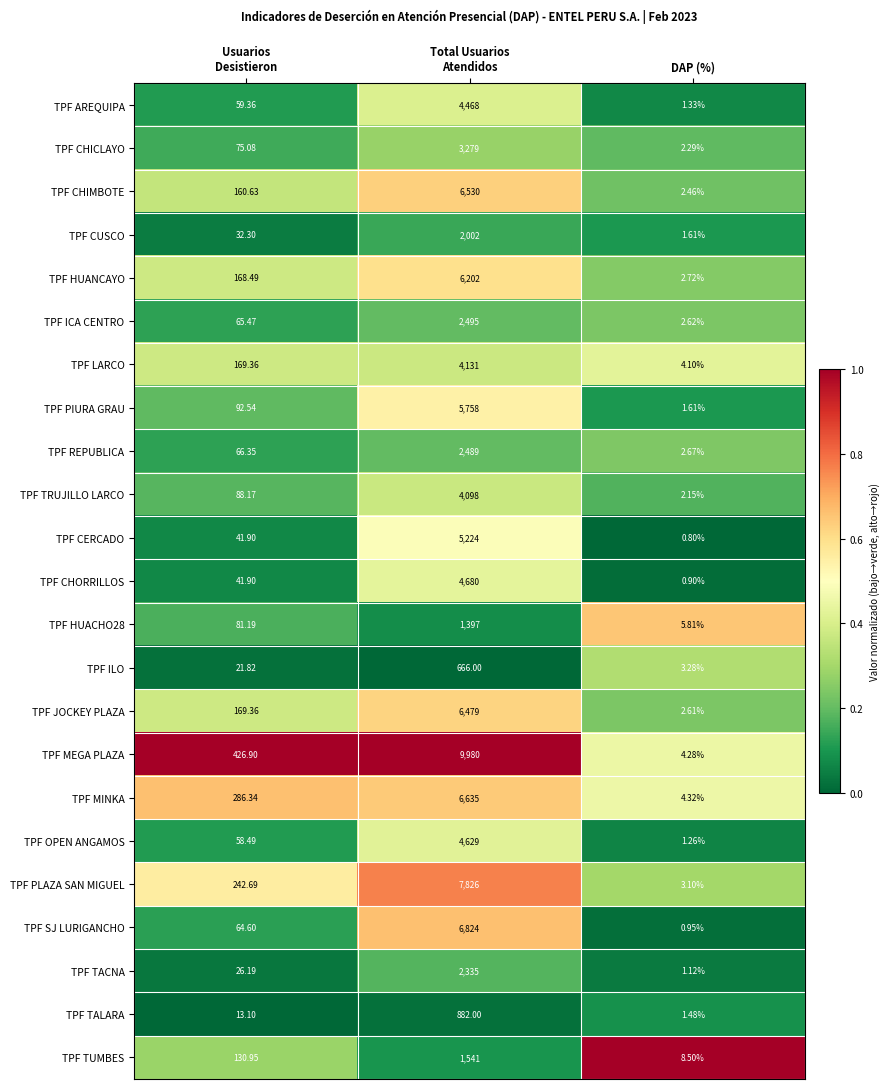

How many distinct data groups are displayed?

23